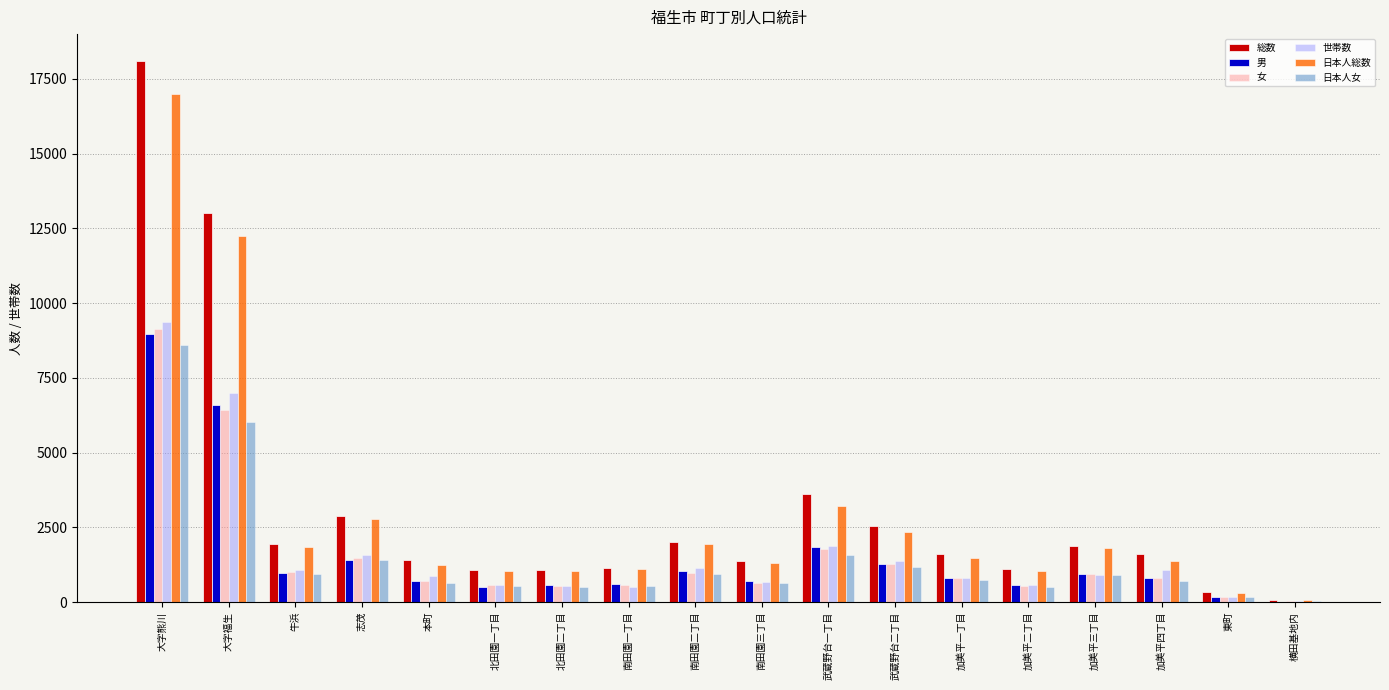

What is the total value across all series at 北田園二丁目?

4227